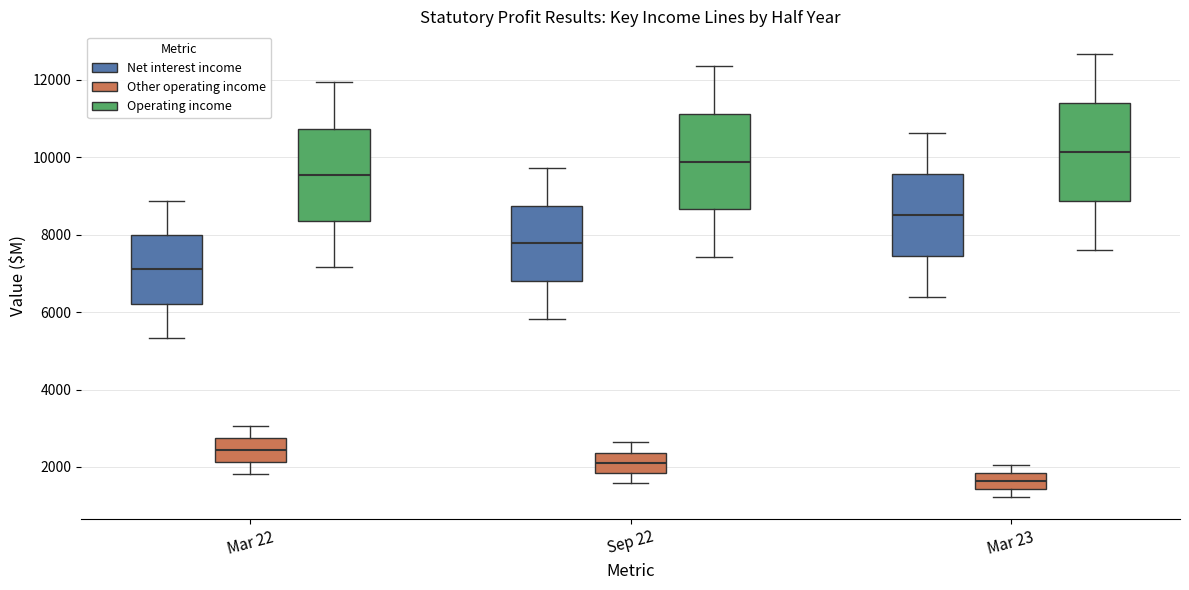

Reading left to right, transcribe this box plot: for each box, give where its median line is, the range the box spans, and where its two whiskers end, as read against the y-axis. The values are not printed on the chart, so give them approximately, as read against the axis.

Mar 22 (Net interest income): median 7200, box 6200 to 8000, whiskers 5400 to 8800
Mar 22 (Other operating income): median 2400, box 2200 to 2800, whiskers 1800 to 3000
Mar 22 (Operating income): median 9600, box 8400 to 10800, whiskers 7200 to 12000
Sep 22 (Net interest income): median 7800, box 6800 to 8800, whiskers 5800 to 9800
Sep 22 (Other operating income): median 2200, box 1800 to 2400, whiskers 1600 to 2600
Sep 22 (Operating income): median 9800, box 8600 to 11200, whiskers 7400 to 12400
Mar 23 (Net interest income): median 8600, box 7400 to 9600, whiskers 6400 to 10600
Mar 23 (Other operating income): median 1600, box 1400 to 1800, whiskers 1200 to 2000
Mar 23 (Operating income): median 10200, box 8800 to 11400, whiskers 7600 to 12600